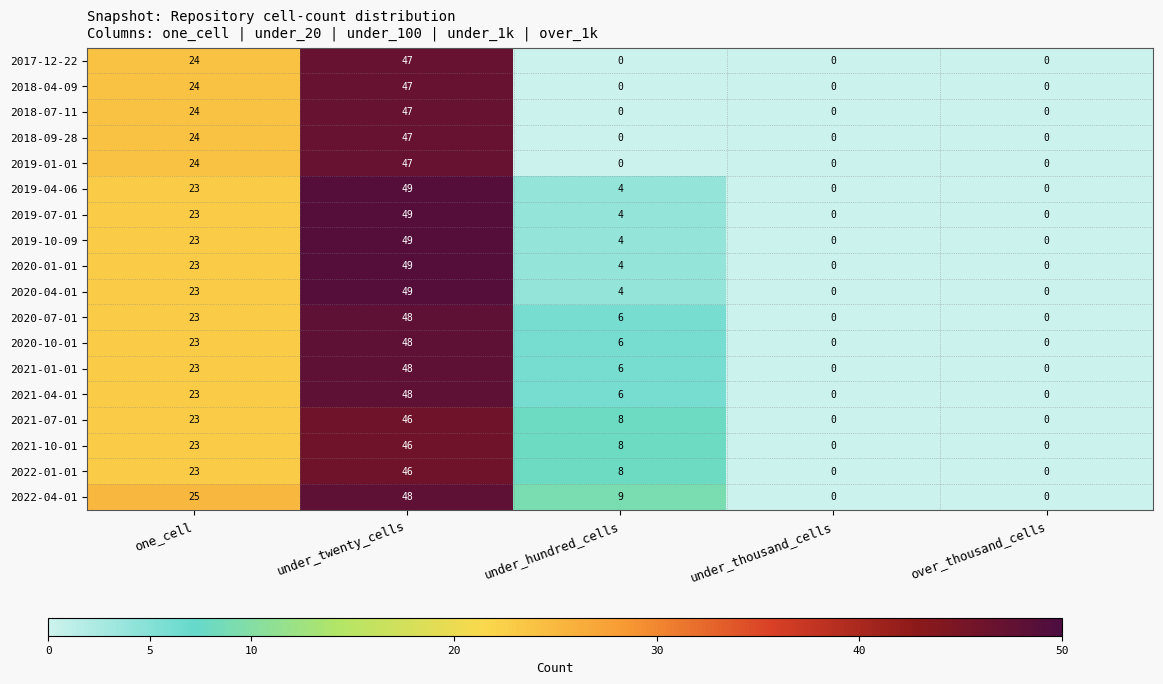

What is the sum of all 2019-01-01 values?

71